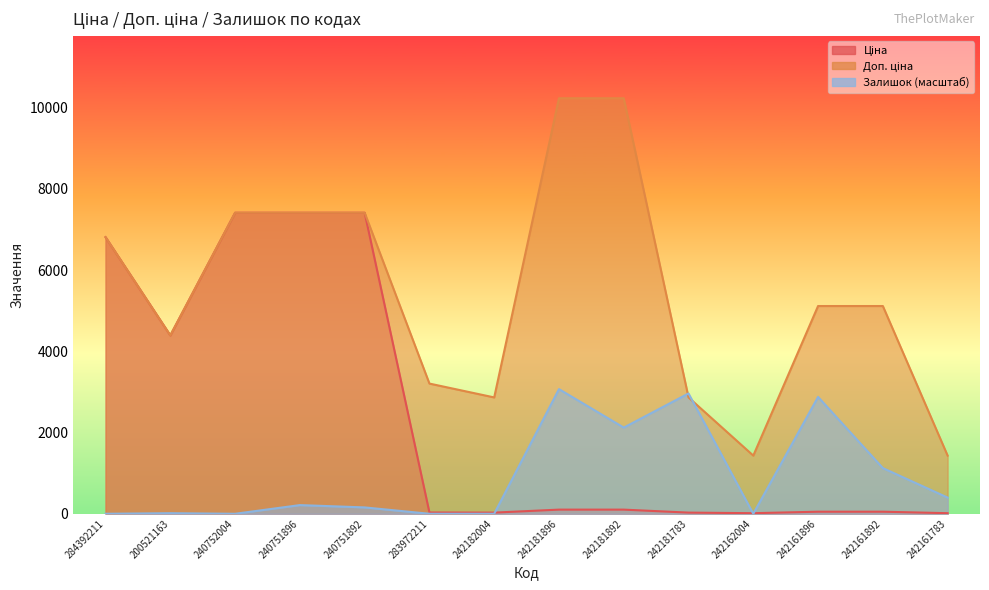

What position from the left is 242181896?

8